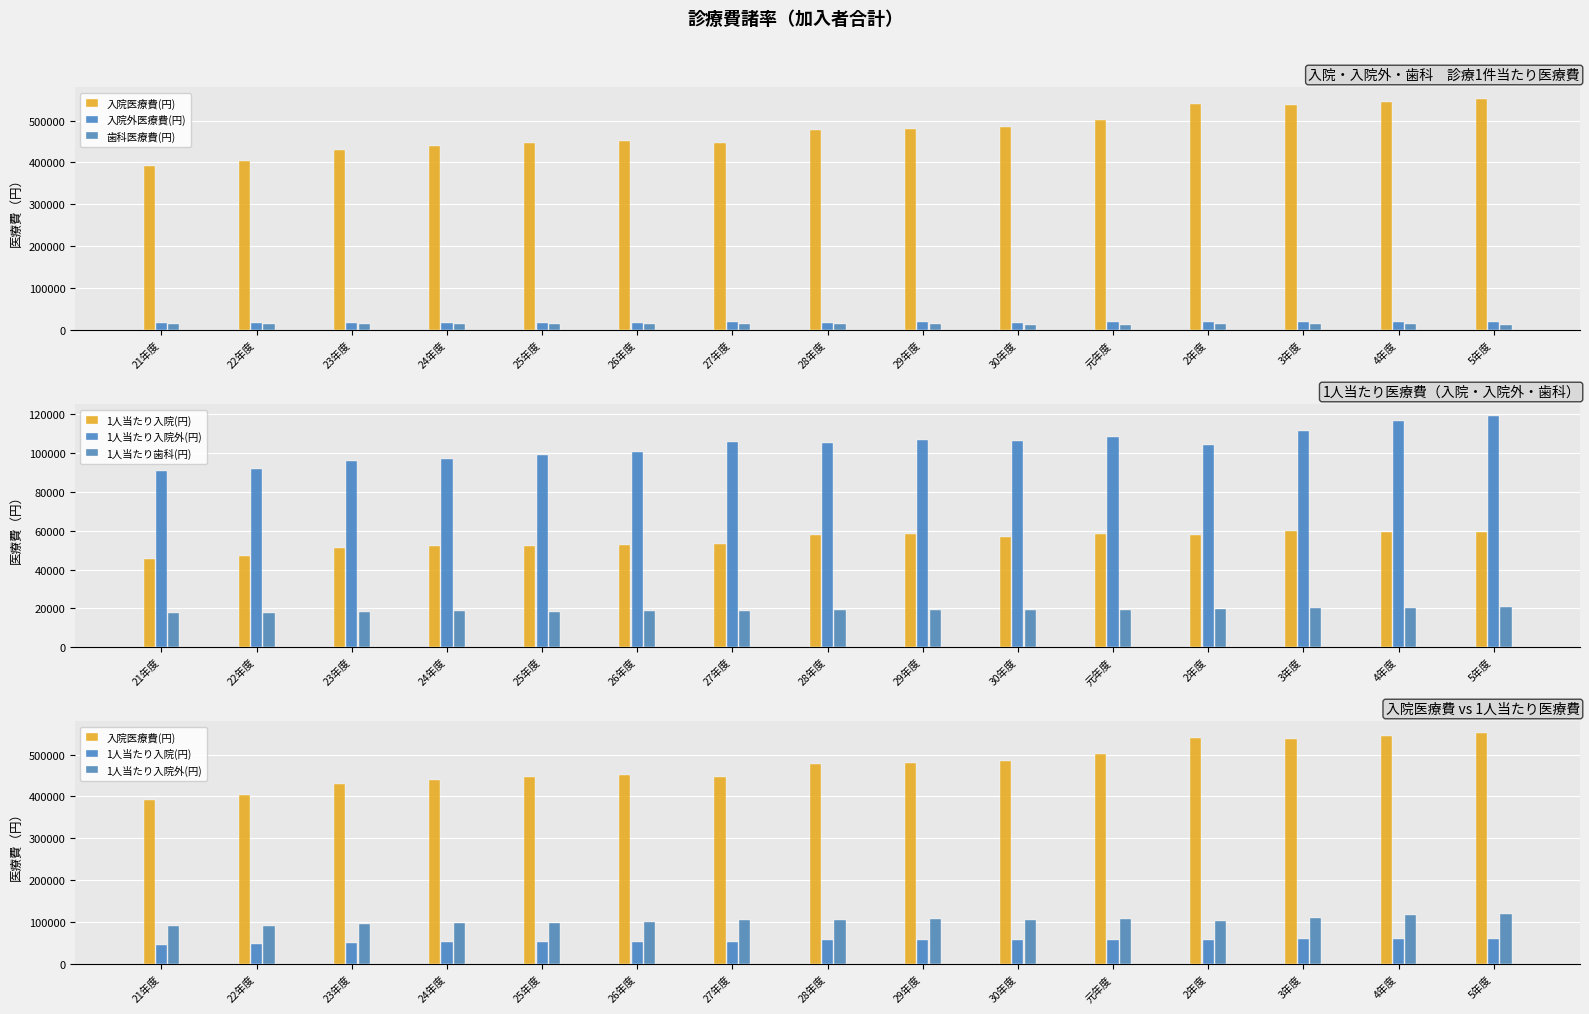

What is the label of the 6th bar from the left?

26年度